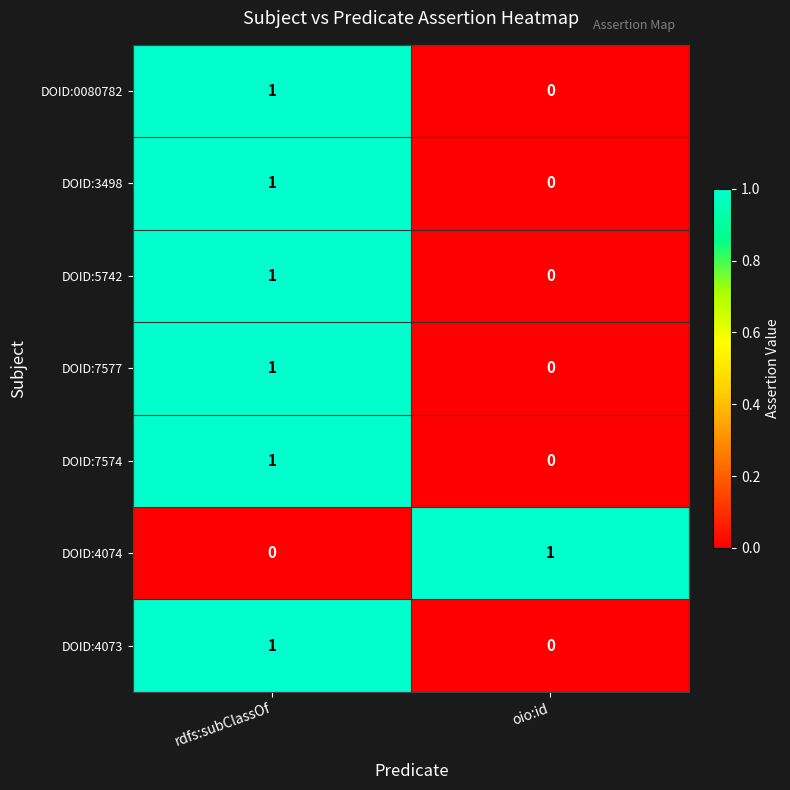

List the labels in order of DOID:7577 value, largest first.

rdfs:subClassOf, oio:id